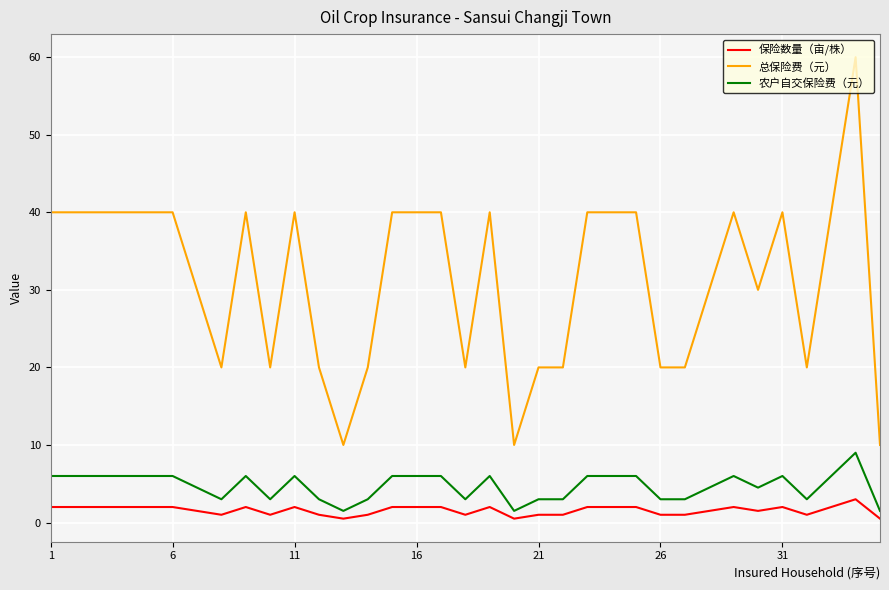

What is the maximum value for 农户自交保险费（元）?

9.0